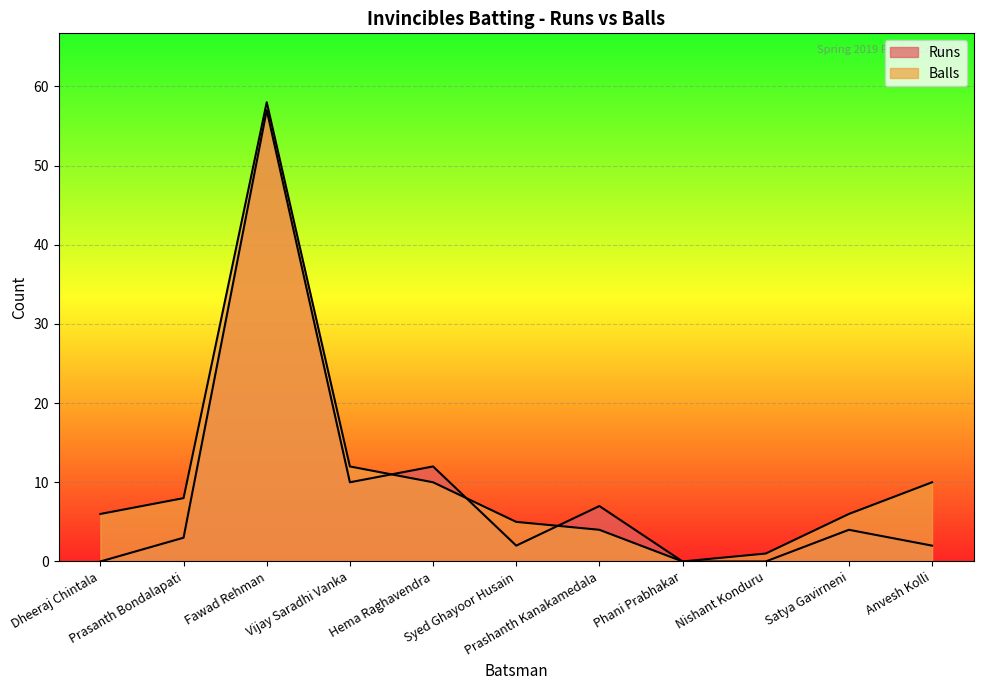

Which has a higher value, Dheeraj Chintala or Hema Raghavendra?

Hema Raghavendra